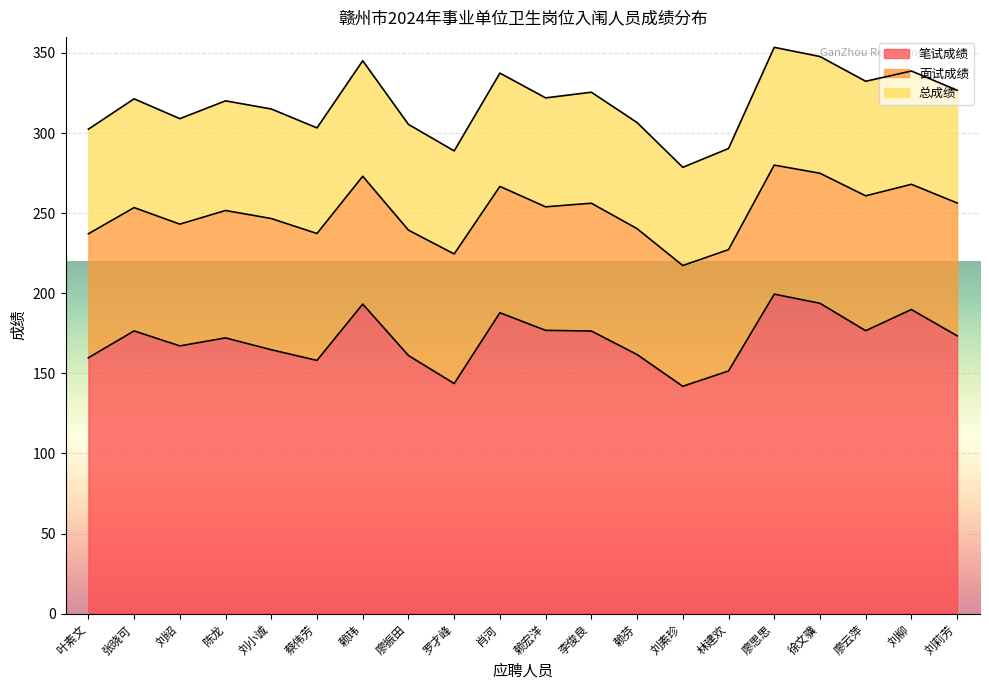

The 总成绩 series shows 321.9 at 赖宏洋. True or false?

True